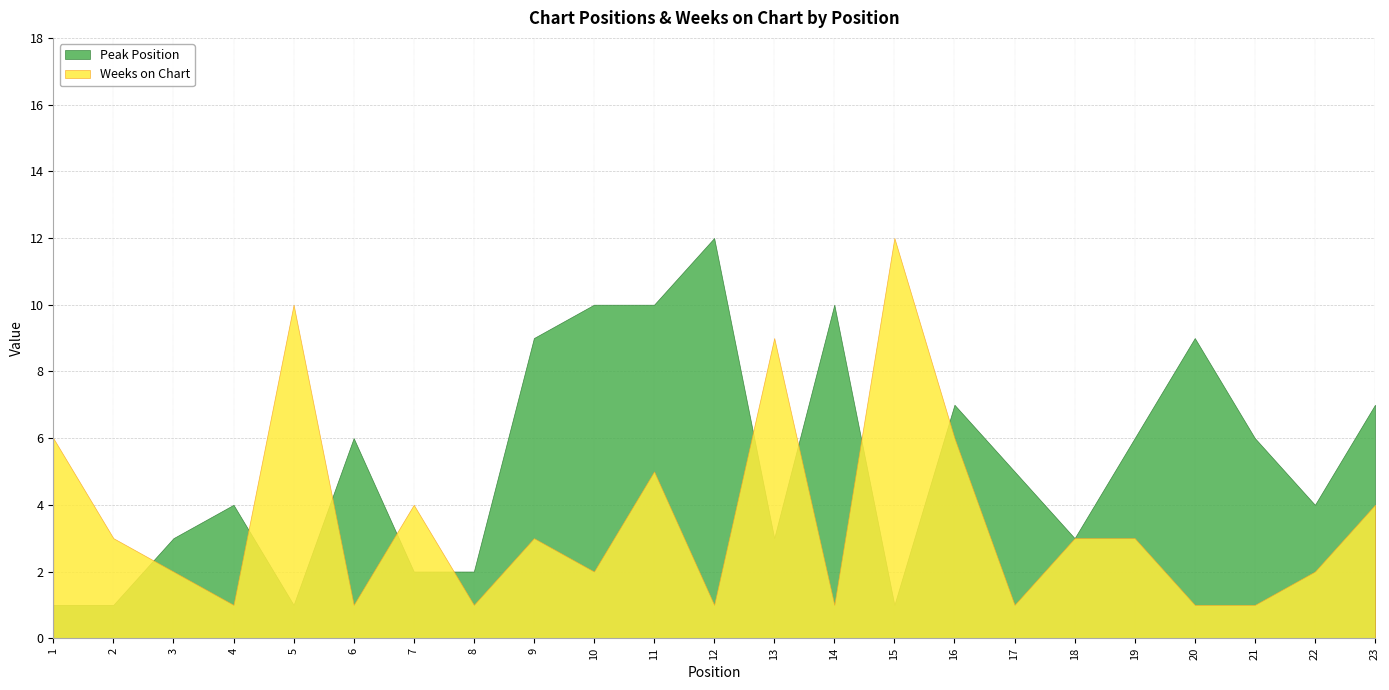

Count the number of data series in this chart.

2